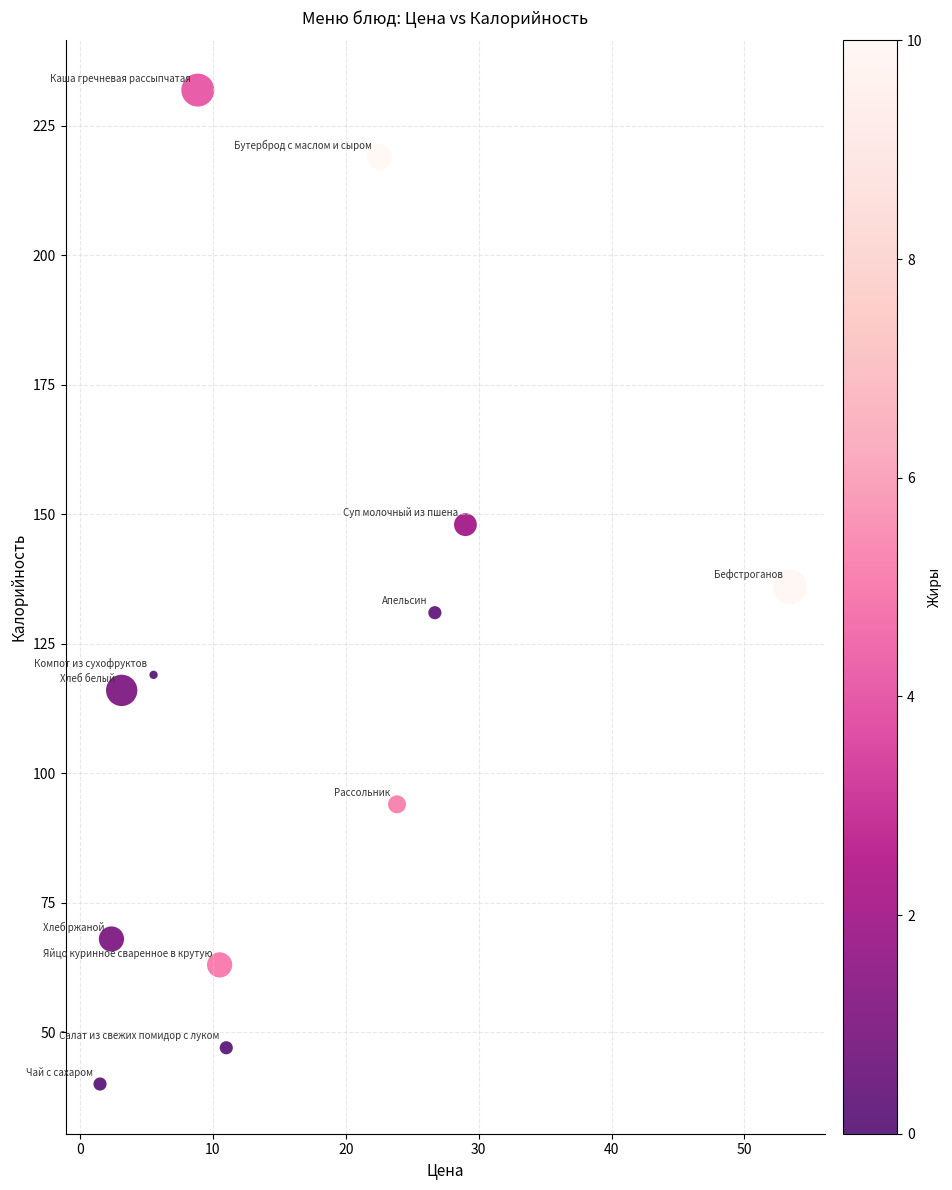

What is the average X value?

16.5